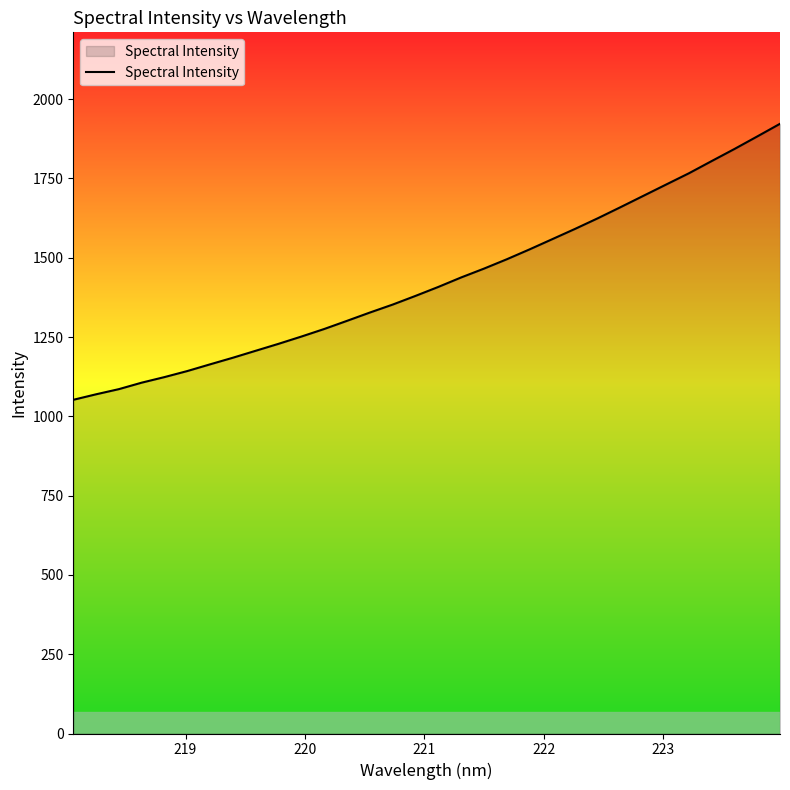

What is the greatest value displayed?

1922.4